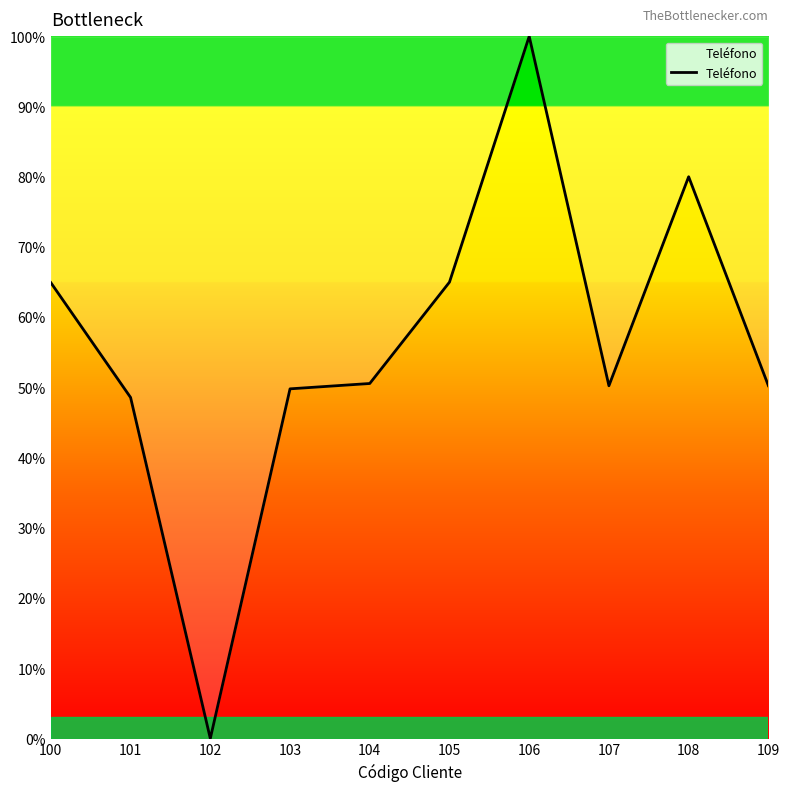

What is the maximum value shown in the chart?

100.0